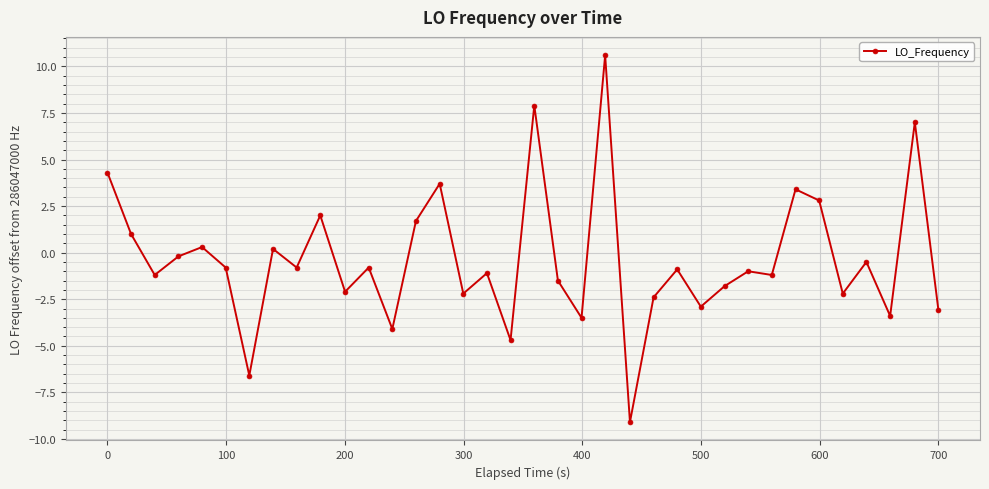

What is the value of the 33rd point from the left?

-0.5